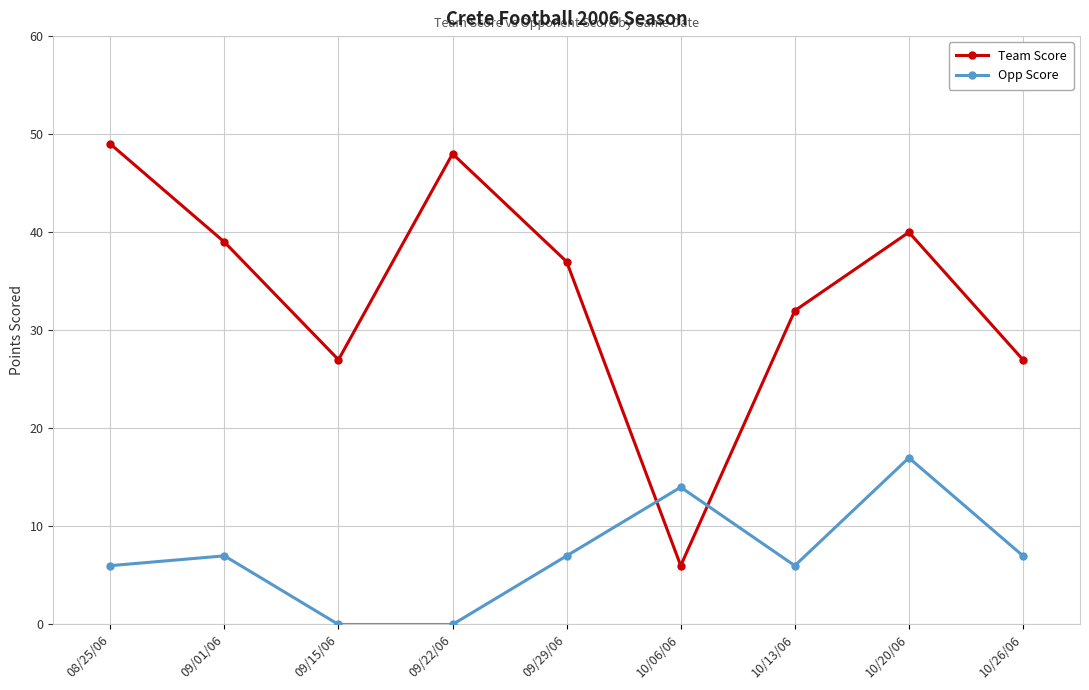

Between which two adjacent categories do Opp Score and Team Score first intersect?

09/29/06 and 10/06/06